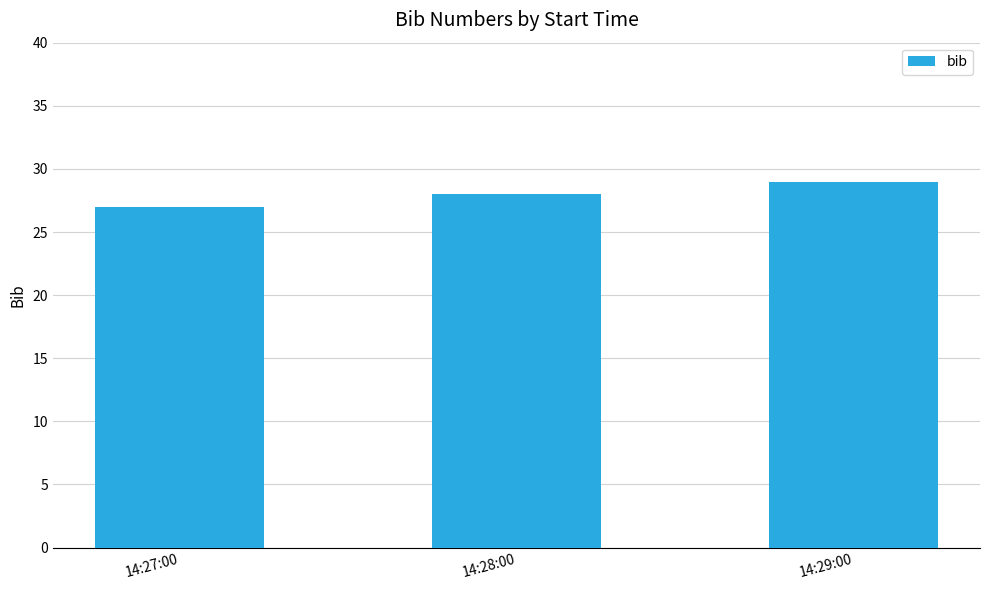

Are the bars grouped side by side (vs. stacked)?

No